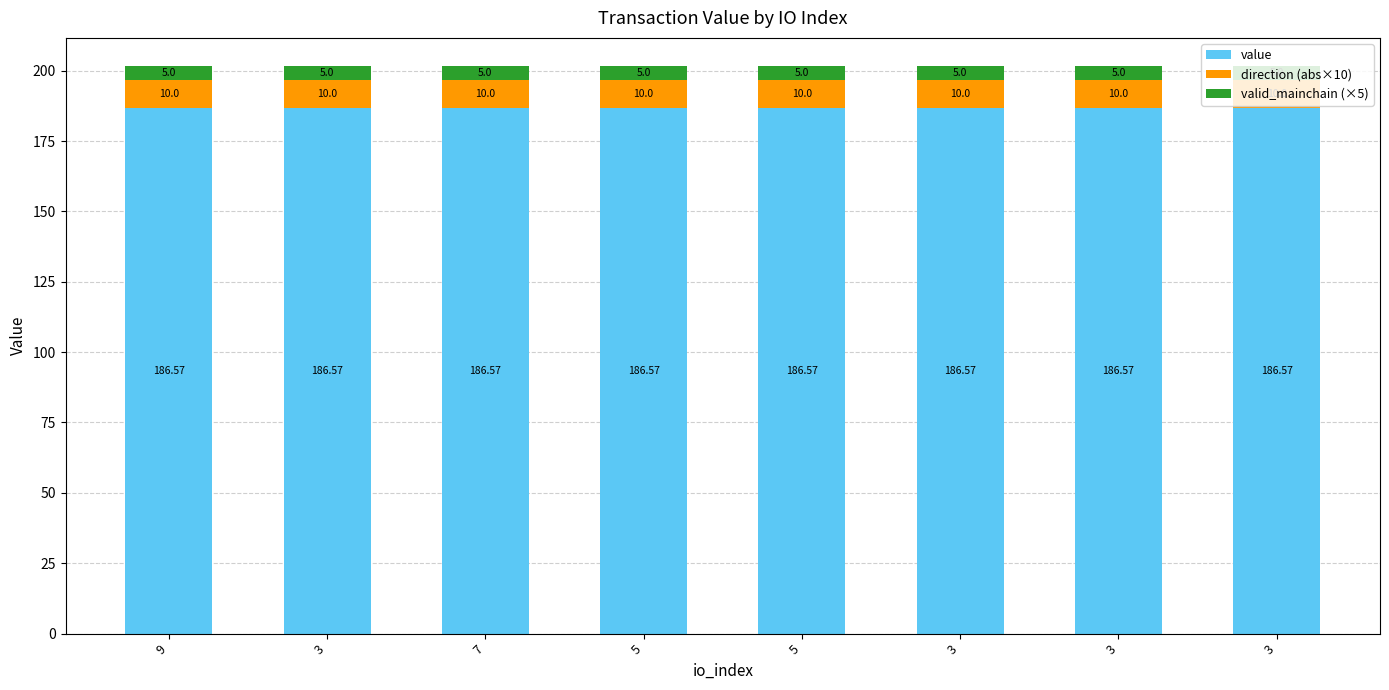

Rank the categories by valid_mainchain (×5) value from lowest to highest.

9, 3, 7, 5, 5, 3, 3, 3